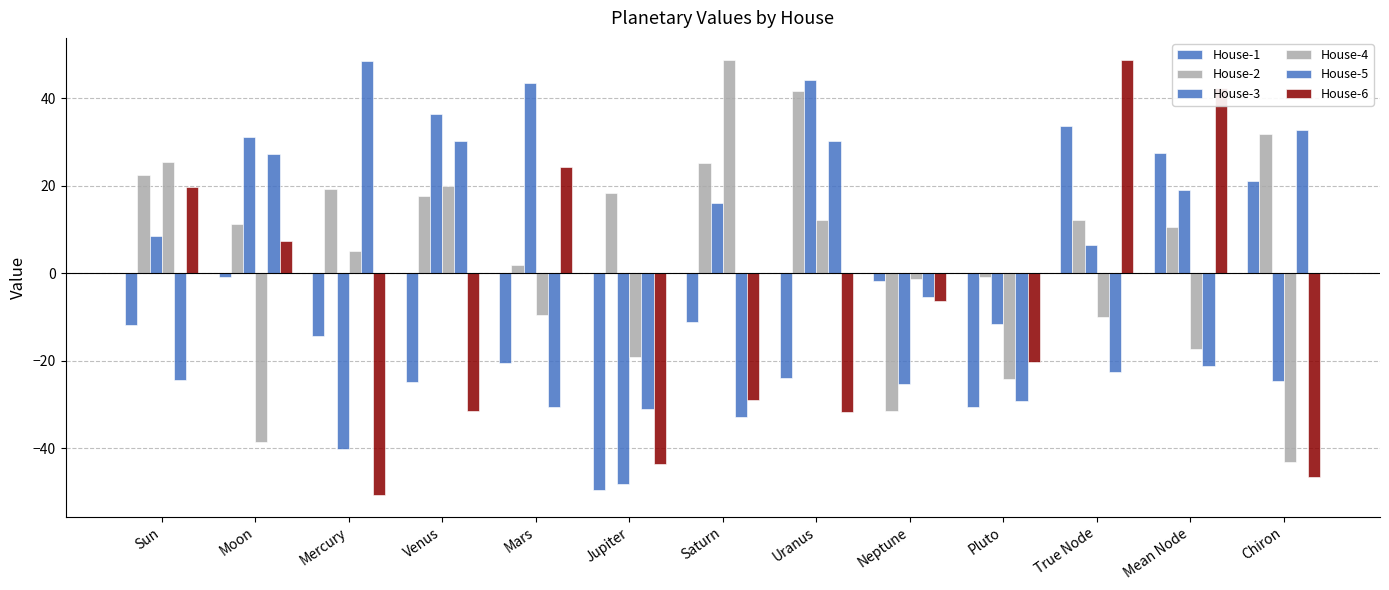

Where is House-2 nearest to the value 5?

Mars